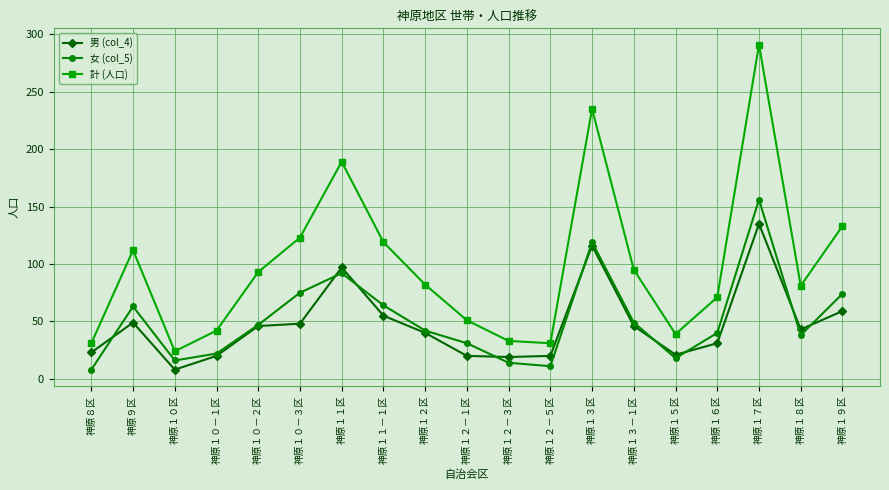

True or false: 計 (人口) and 女 (col_5) cross at least once.

False